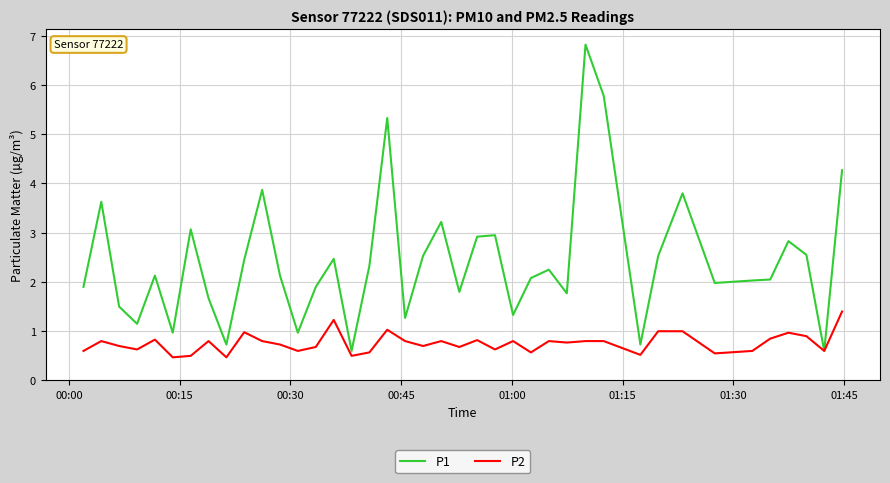

Which series has the largest total across all categories?

P1